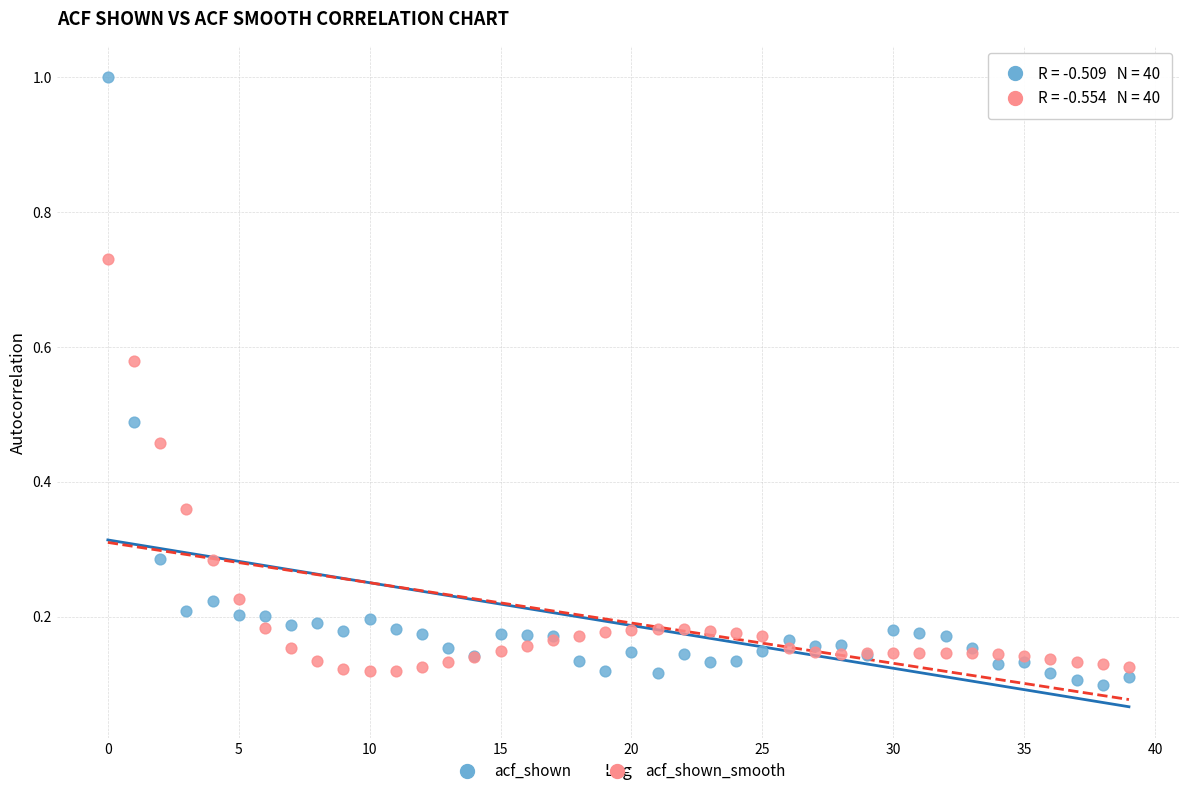

Which series contains the highest Y value?

acf_shown